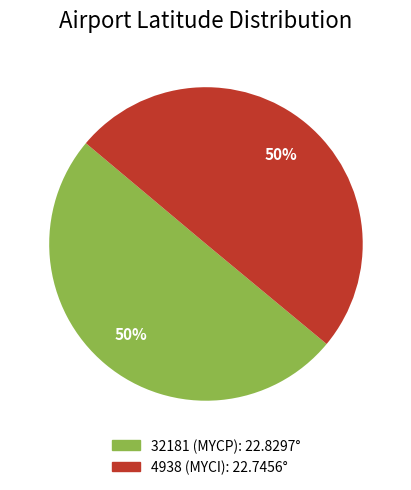

Combined, do 4938 (MYCI) and 32181 (MYCP) account for over 50%?

Yes